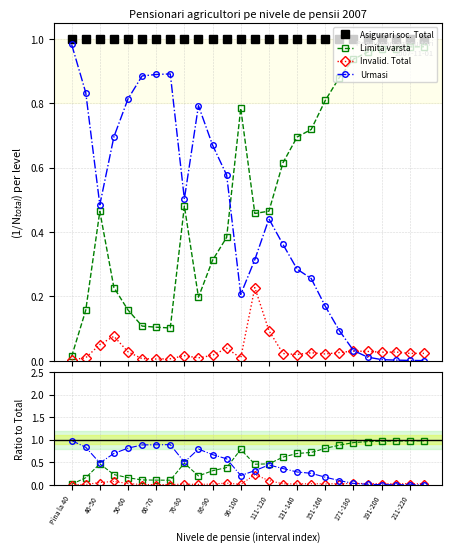

Which series has the largest range (max minus min)?

Urmasi